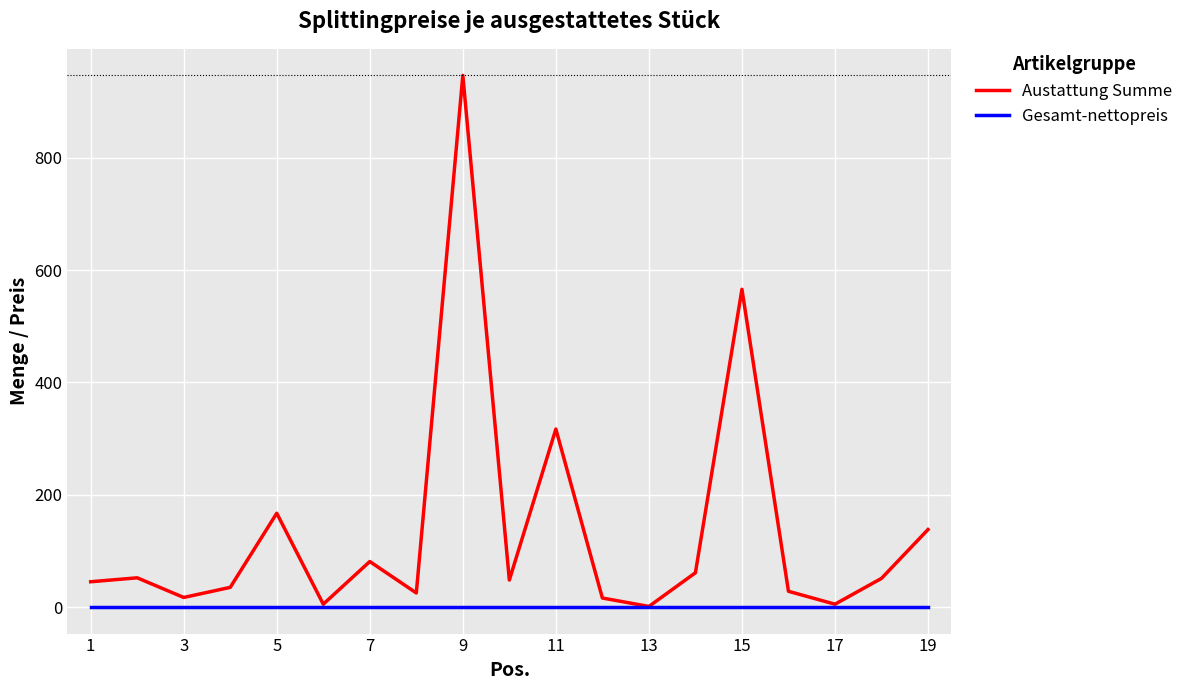

Which series has the largest range (max minus min)?

Austattung Summe